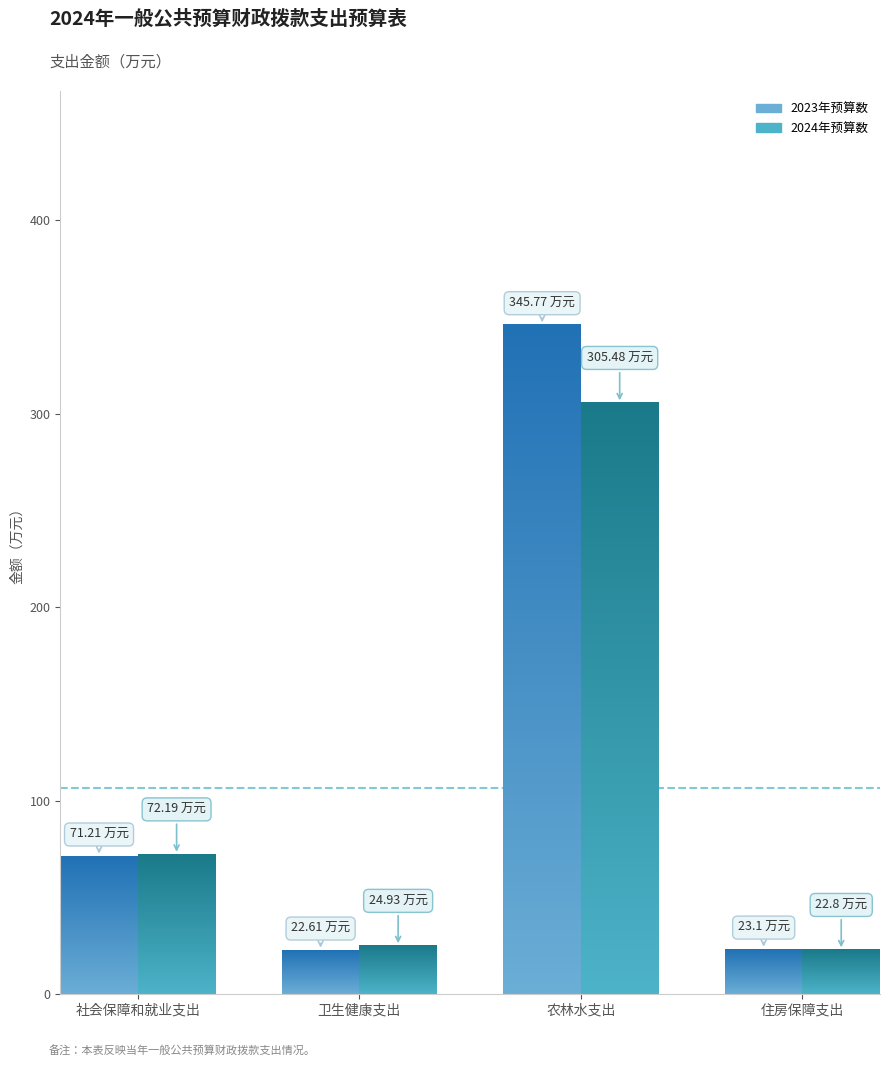

What is the sum of all 2024年预算数 values?

425.4